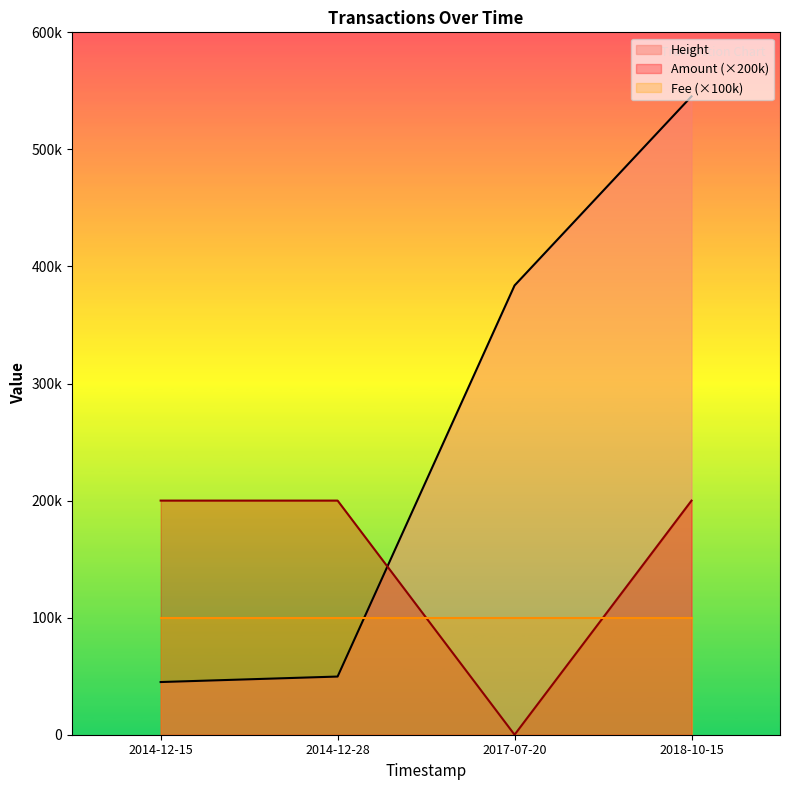

Rank the series by their maximum value, from lowest to highest.

Fee (×100k), Amount (×200k), Height